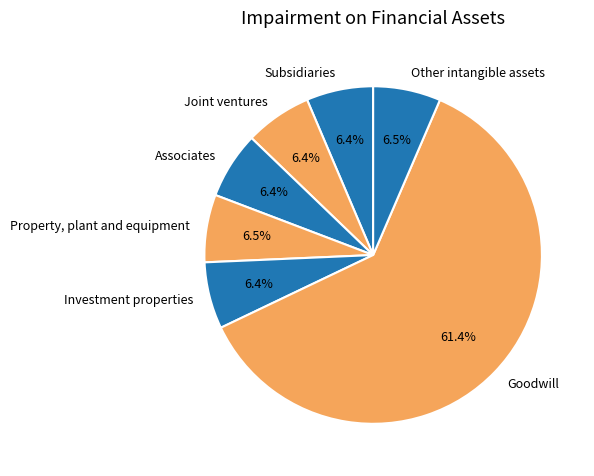

What is the majority slice?

Goodwill